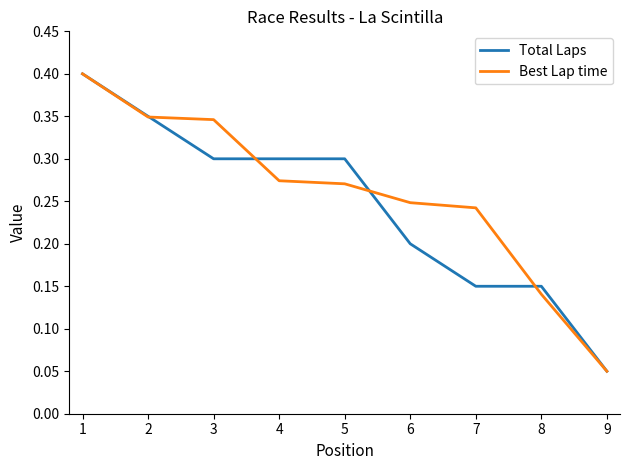

Where is Best Lap time nearest to the value 0?

9